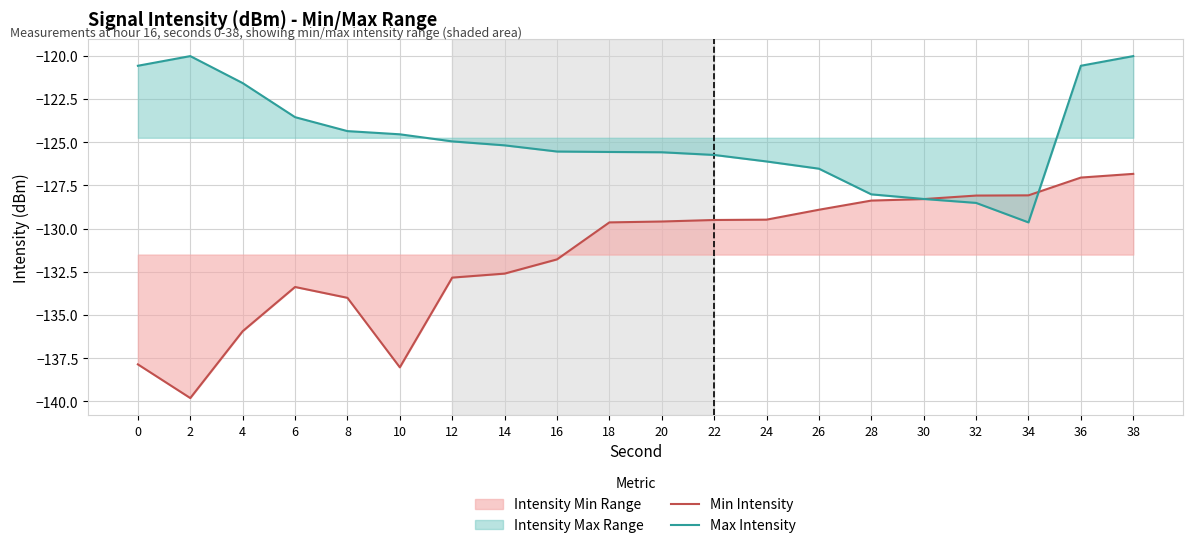

What is the difference between the highest and lowest values at 22?

3.8